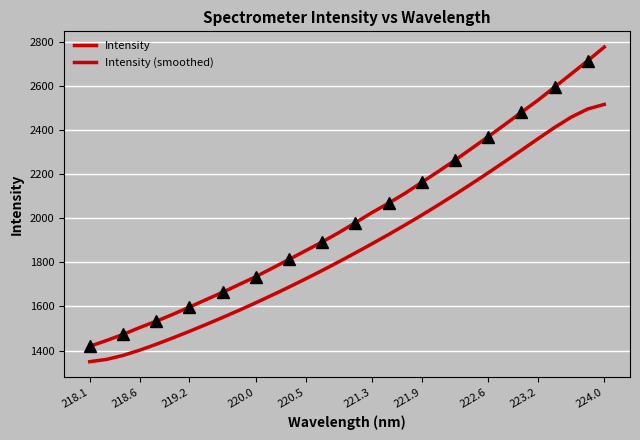

What is the highest value of the Intensity series?

2778.4